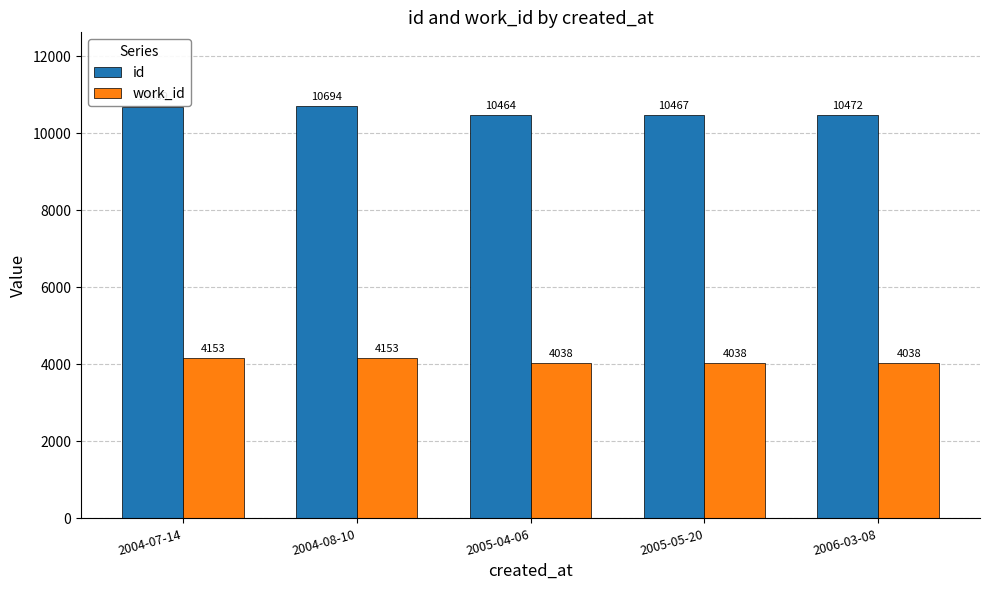

How many bars are there in total?

10